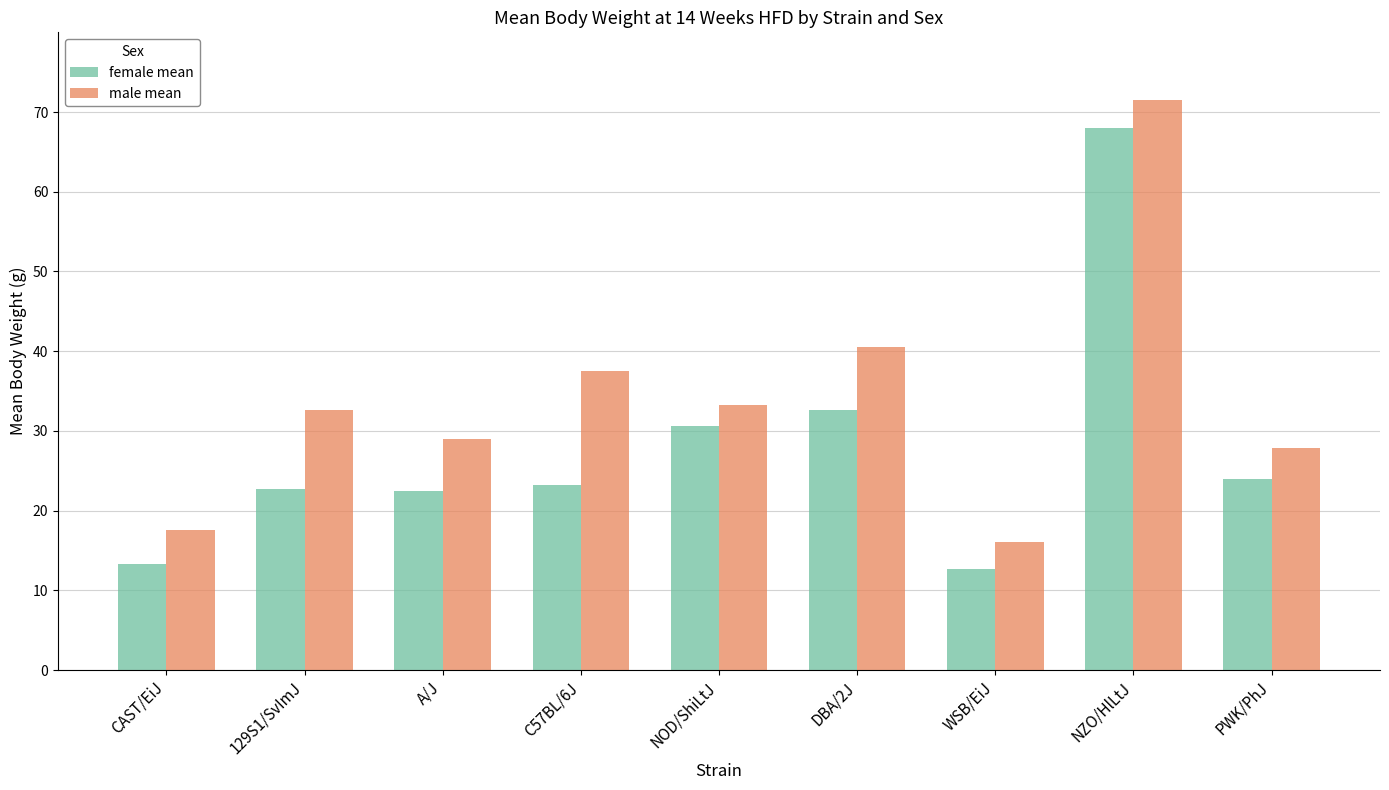

What is the average value of the female mean series?

27.7